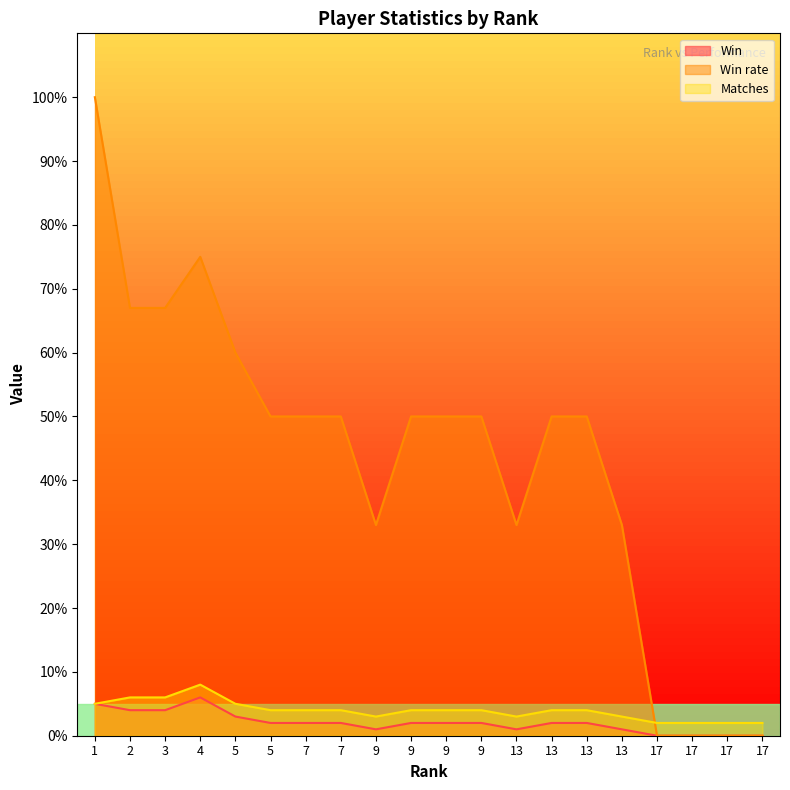

What is the average value of the Win series?

2